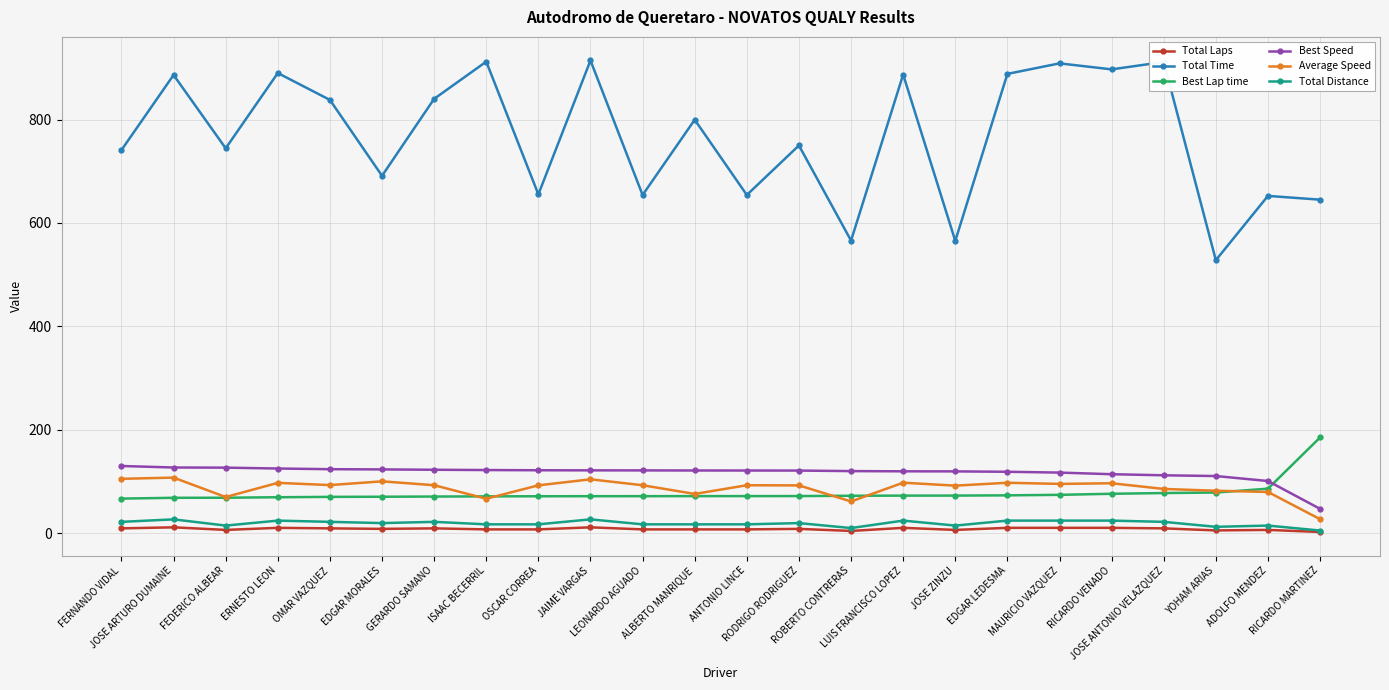

What is the highest value of the Total Time series?

914.5